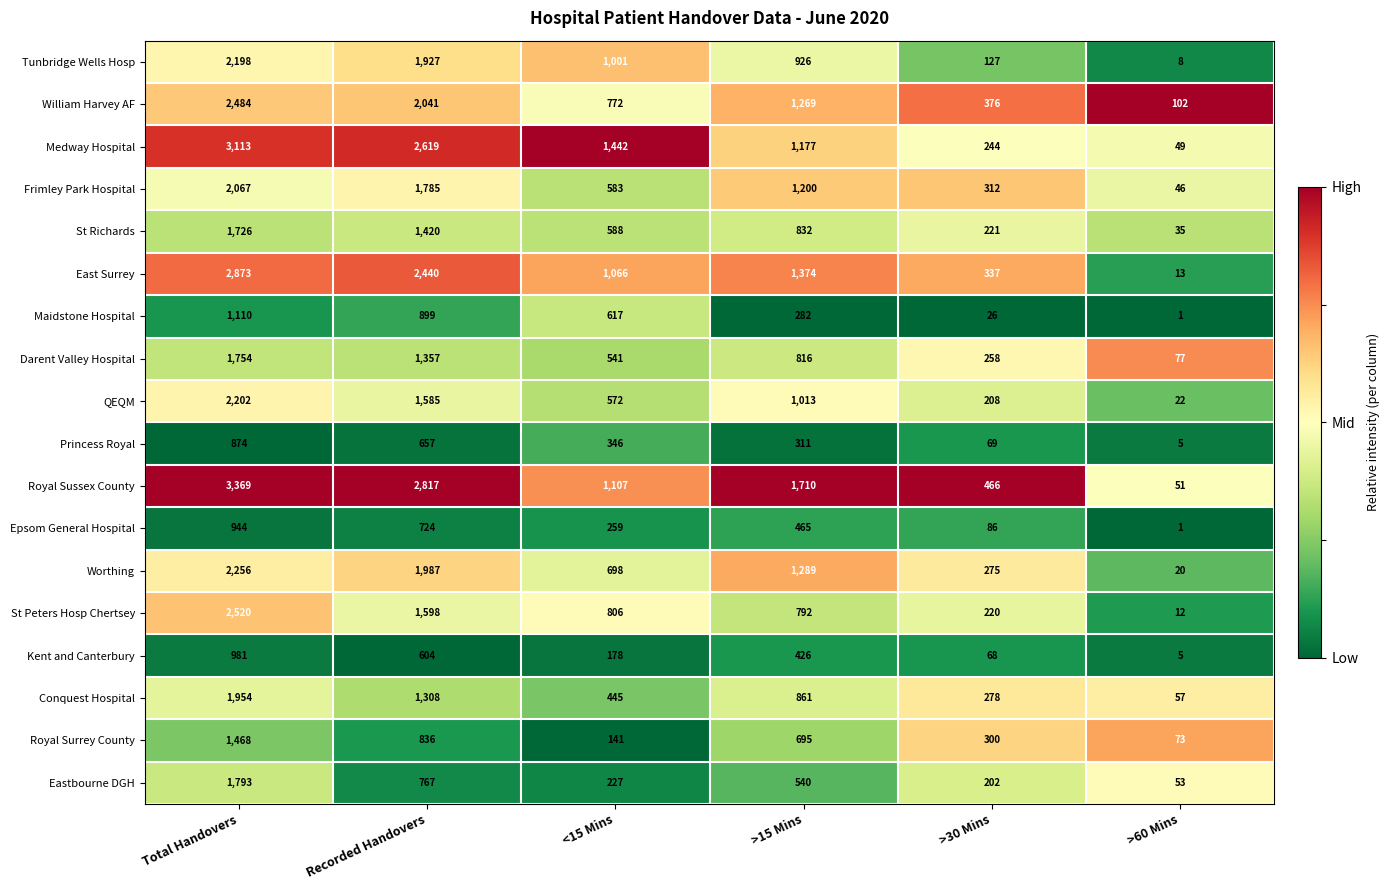

What is the sum of the St Richards values at <15 Mins and >15 Mins?

1420